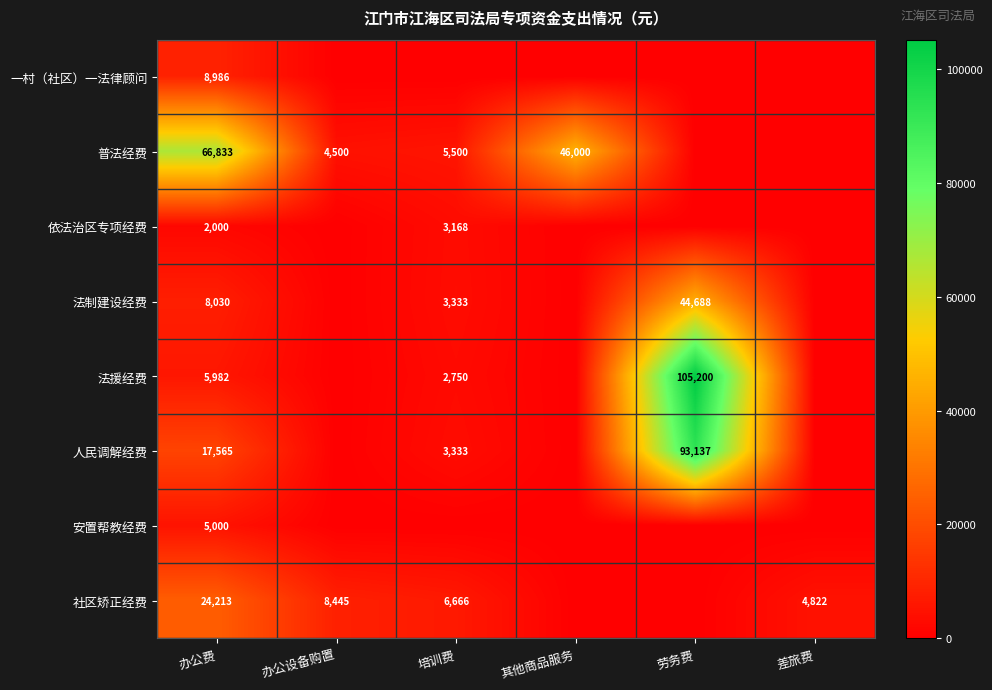

What is the sum of the 法援经费 values at 办公费 and 培训费?

8732